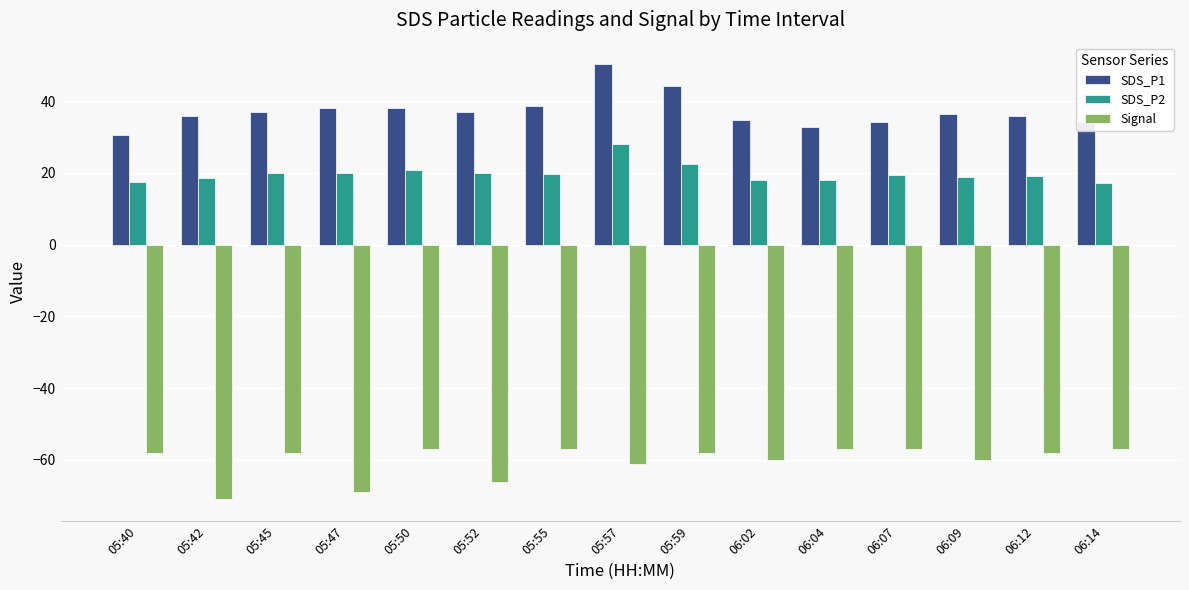

How many bars are there in total?

45